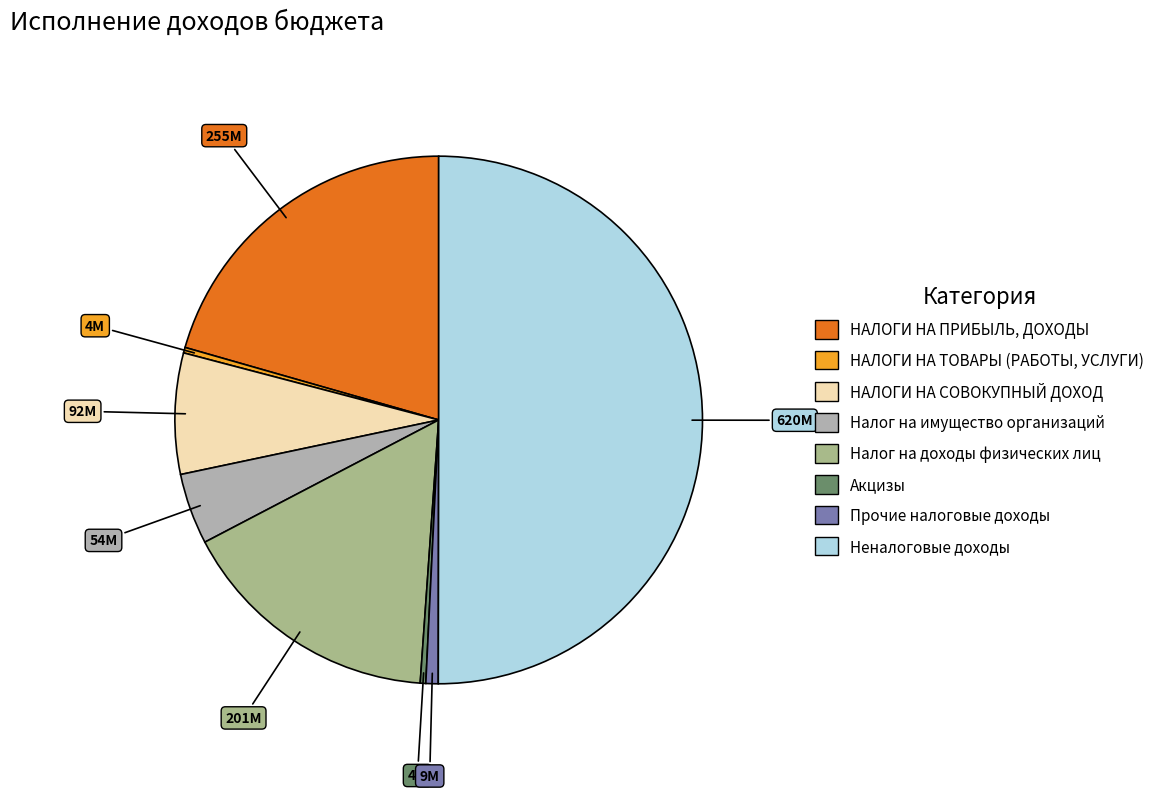

What is the majority slice?

Неналоговые доходы